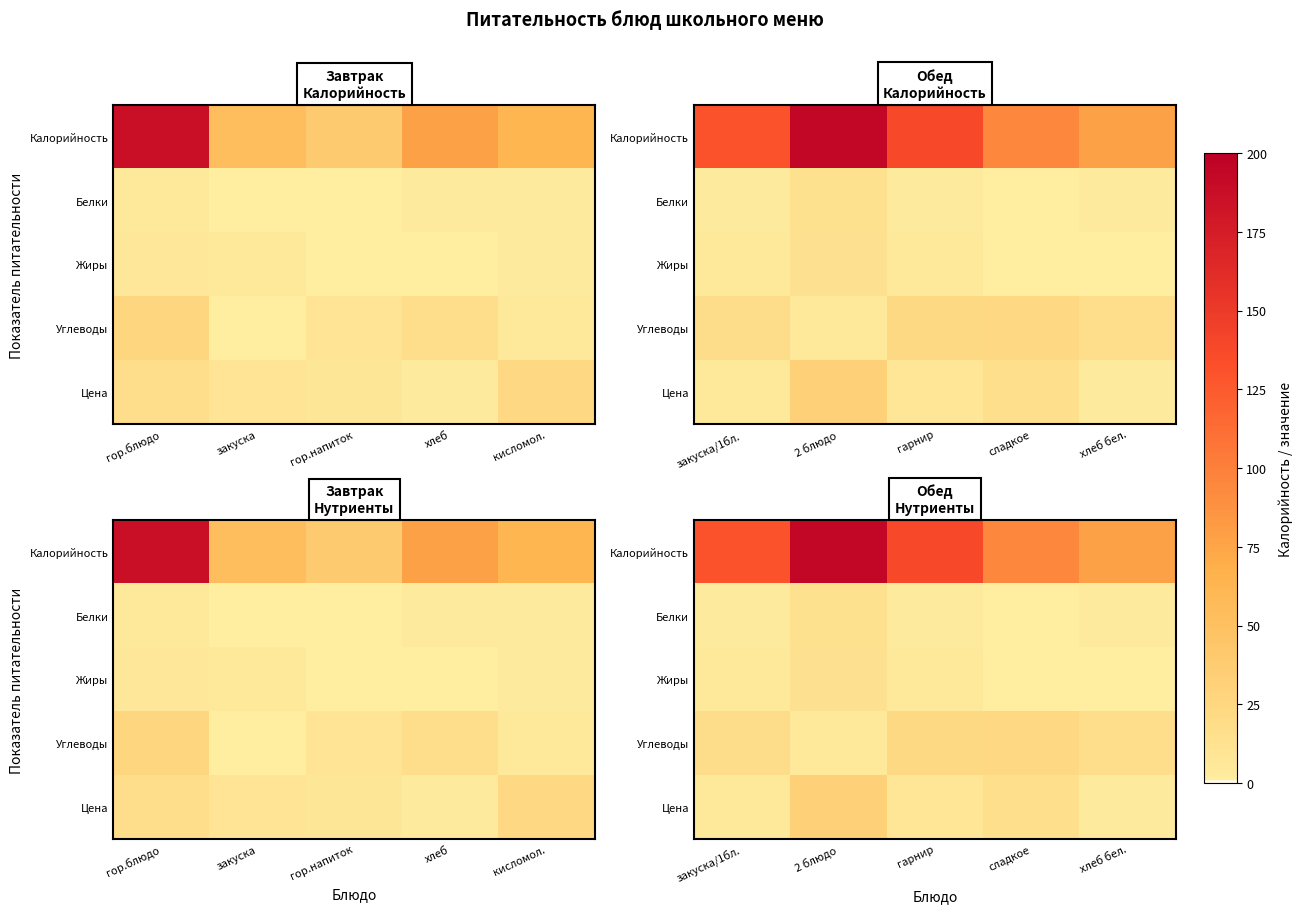

Which series has the largest range (max minus min)?

Калорийность